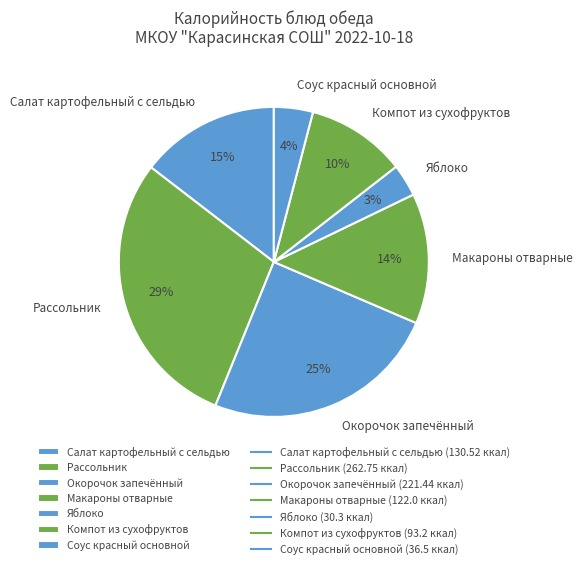

Is it true that Соус красный основной is 4% of the pie?

True